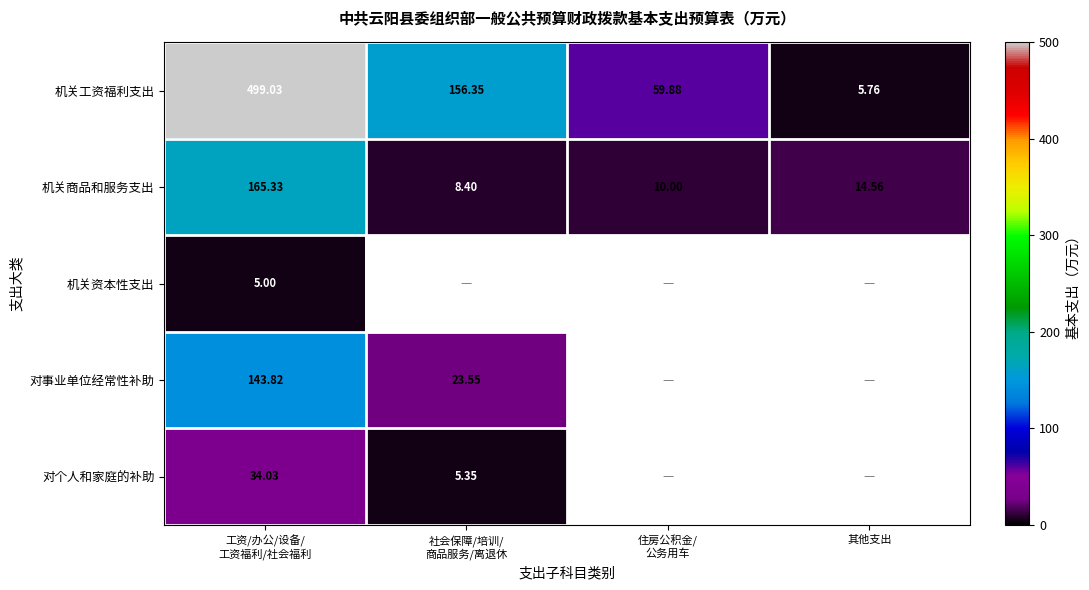

How many values in the 机关工资福利支出 series are below 156?

2